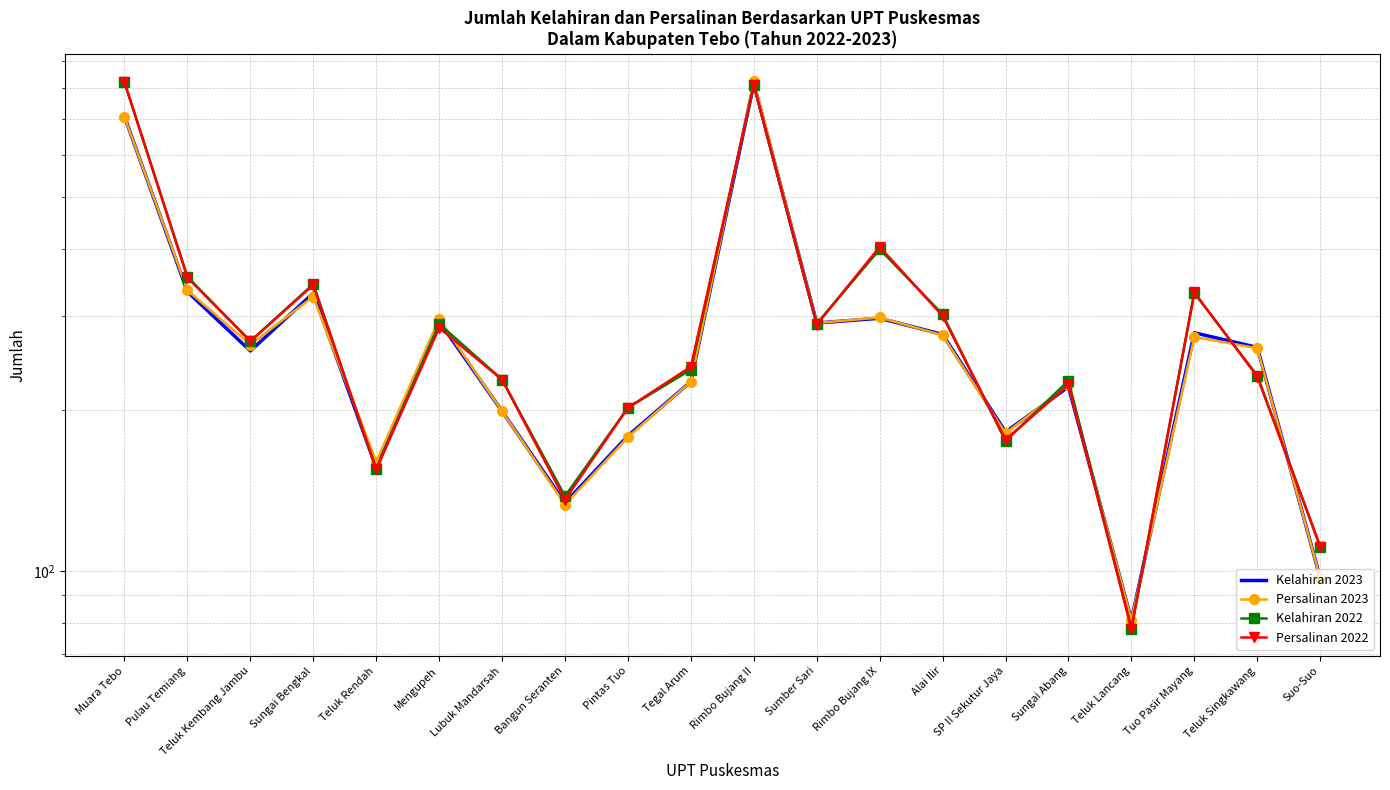

Which category has the highest value in the Persalinan 2023 series?

Rimbo Bujang II